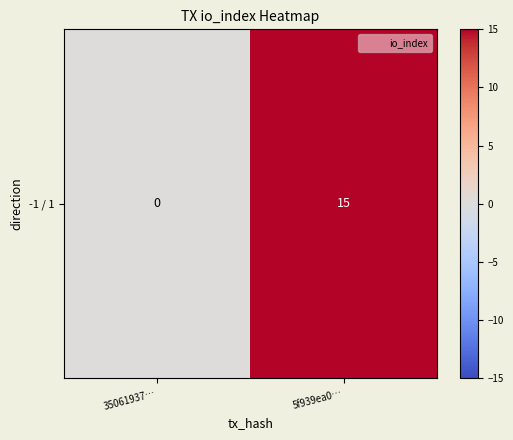

What is the difference between the maximum and minimum values?

15